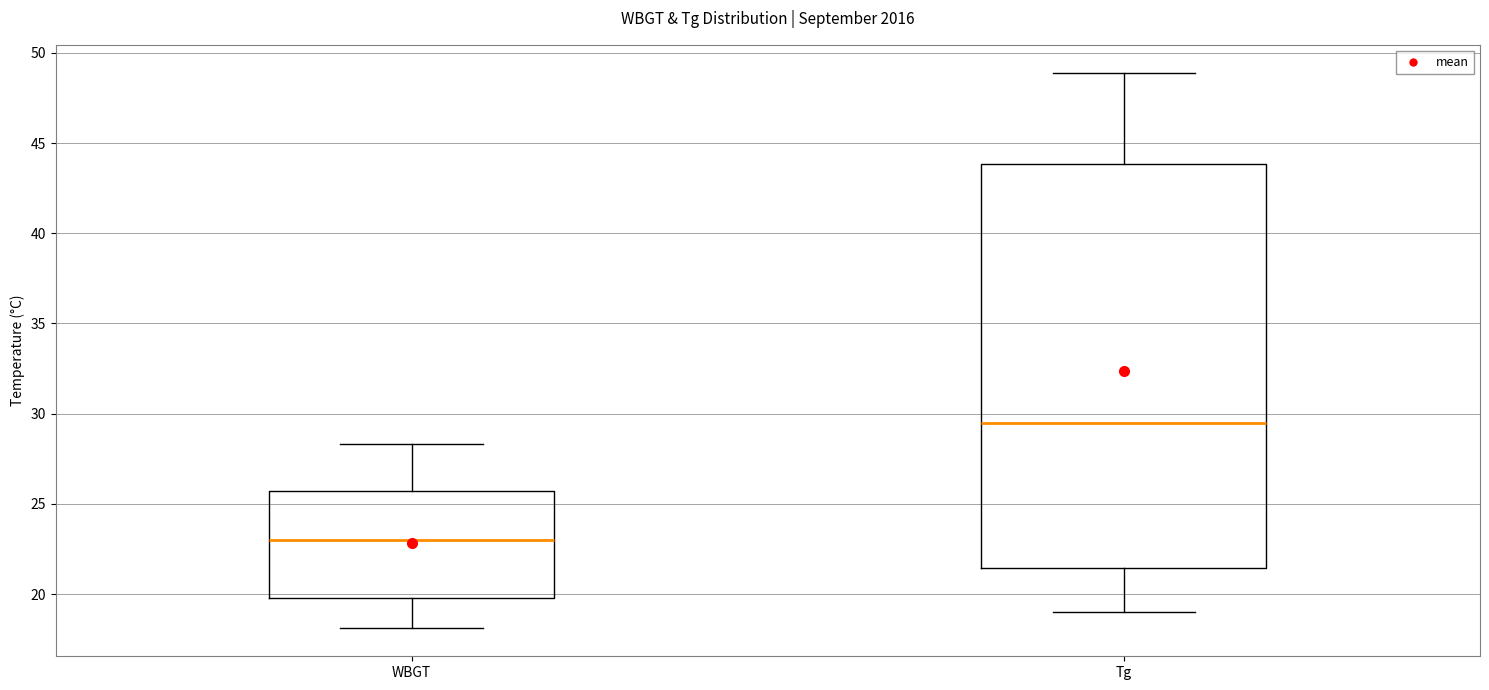

Where does the upper whisker of the box for Tg end on the y-axis? The values are not printed on the chart, so give them approximately, as read against the axis.

49.0